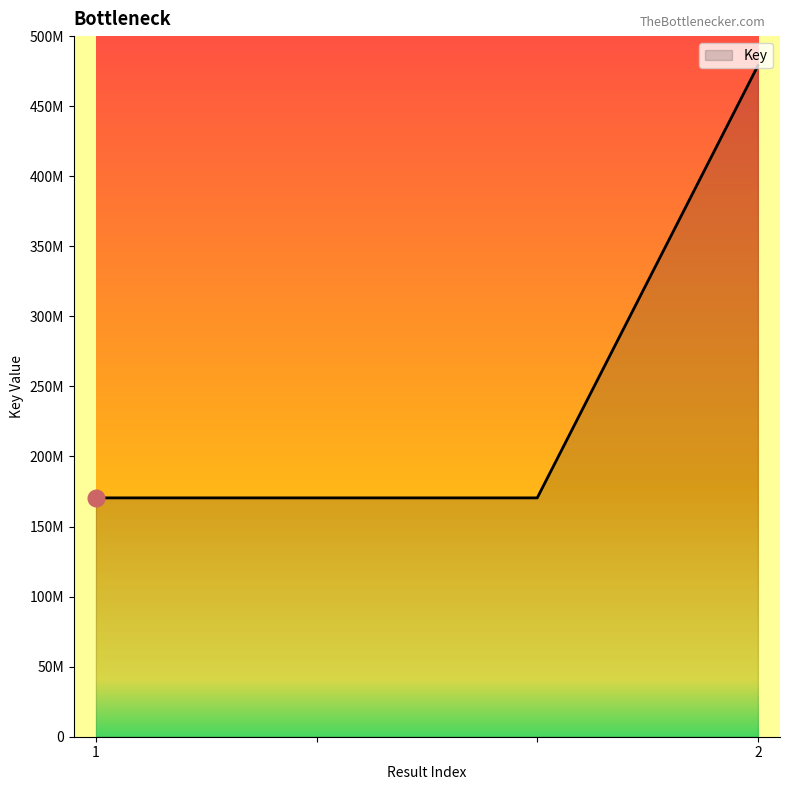

Does the chart have visible grid lines?

No